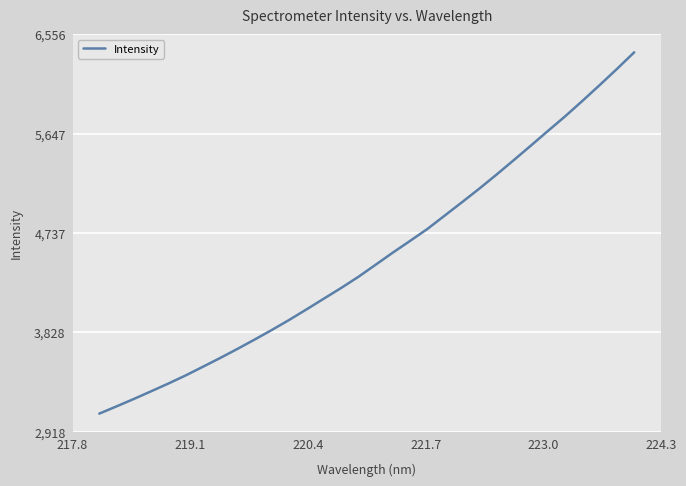

What is the greatest value displayed?

6390.7